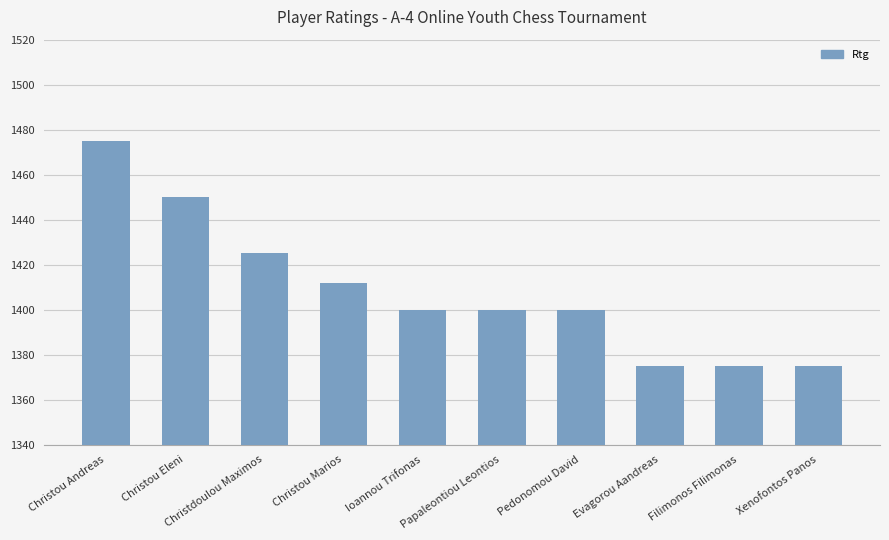

What is the approximate value at Evagorou Aandreas, to the nearest 10?

1380